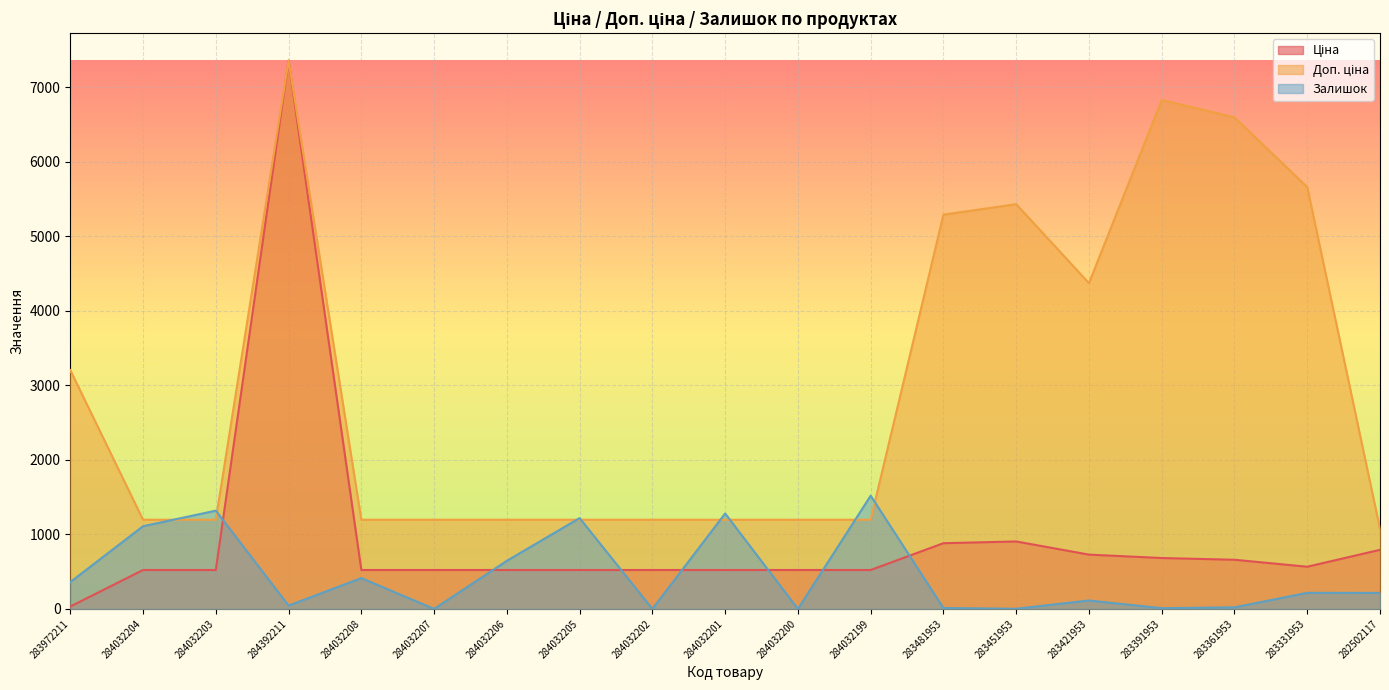

Is it true that Ціна equals 882.1 at 283481953?

True